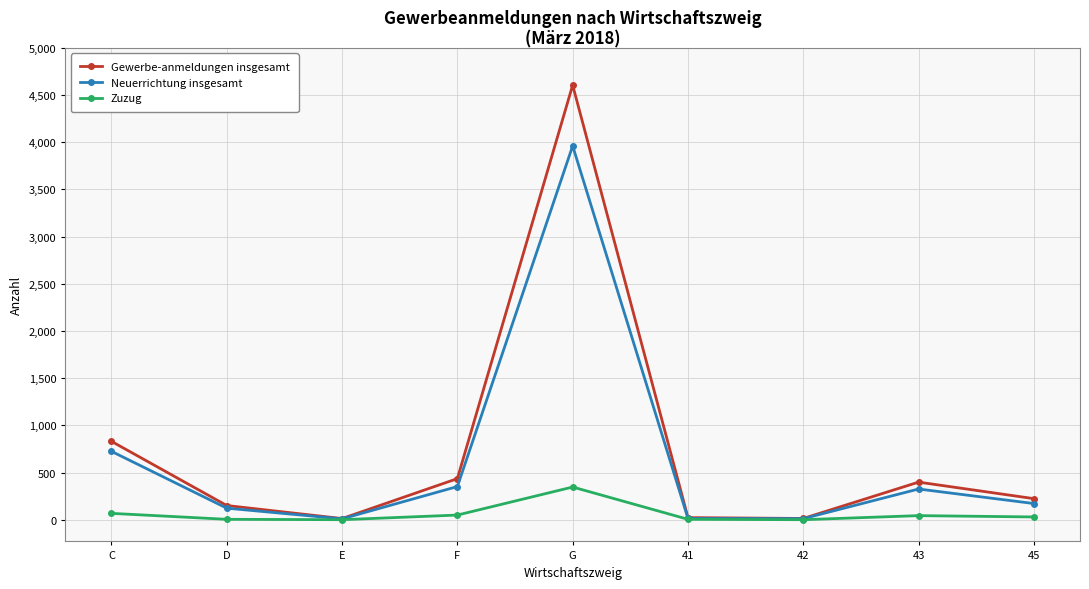

The value of Neuerrichtung insgesamt at F is 616. True or false?

False